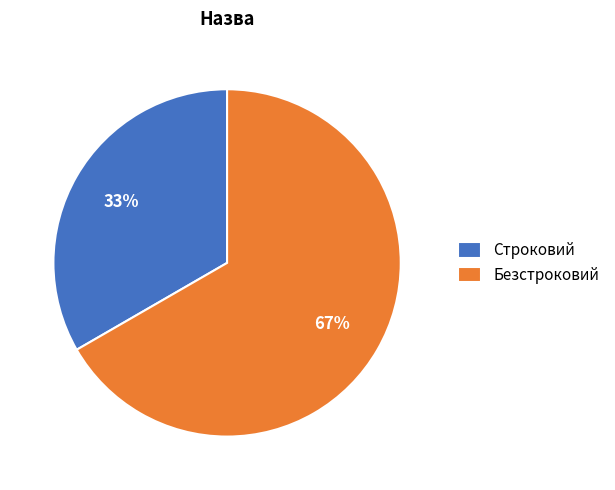

To the nearest percent, what percentage of the pie is Безстроковий?

67%